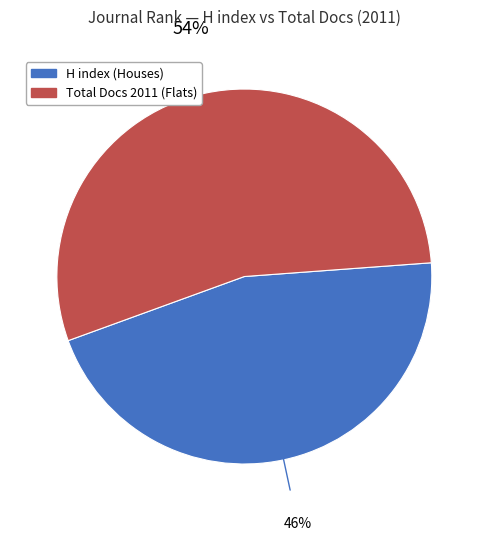

To the nearest percent, what is the average slice percentage?

50%